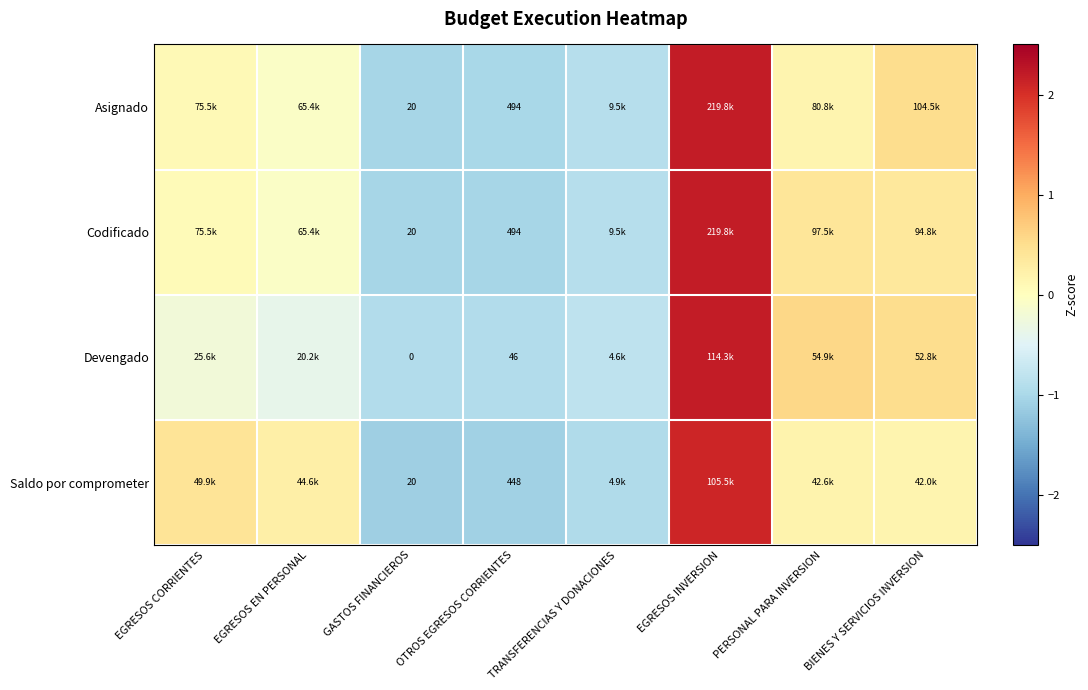

Which series has the widest spread of values?

Asignado